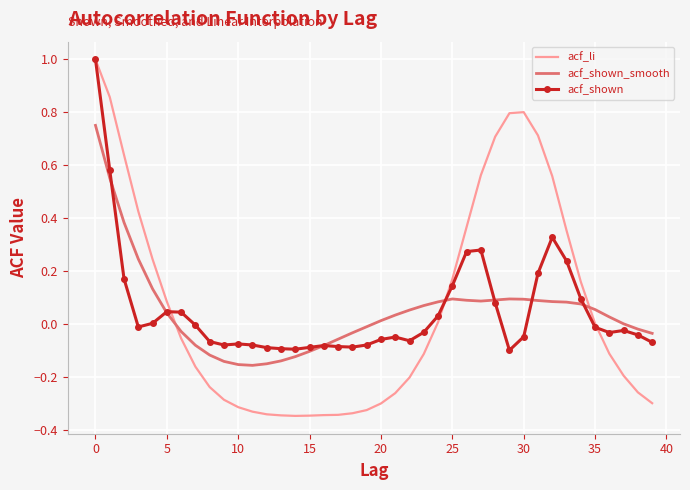

Which series has the widest spread of values?

acf_li